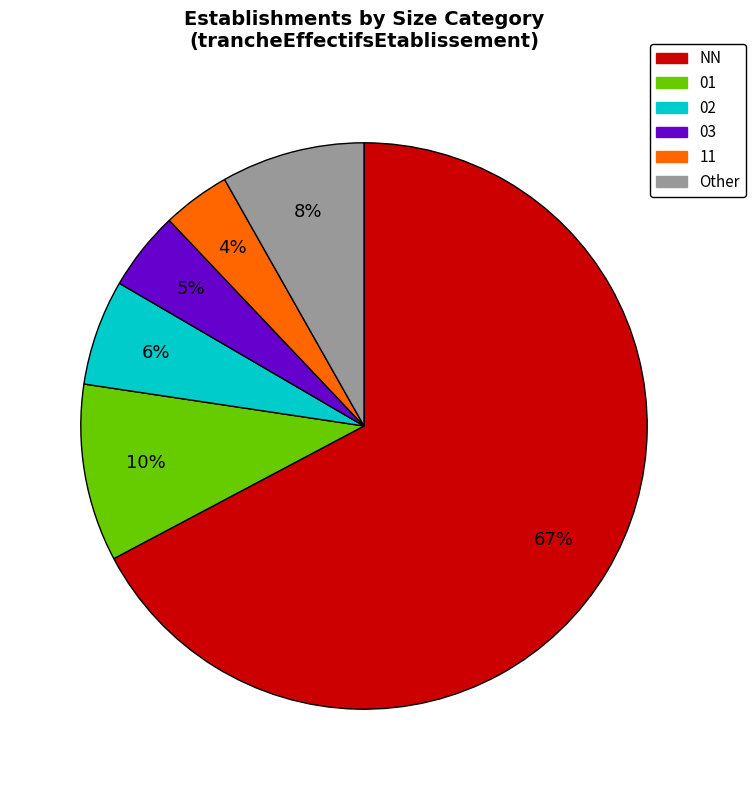

What percentage is the 01 slice, to the nearest percent?

10%